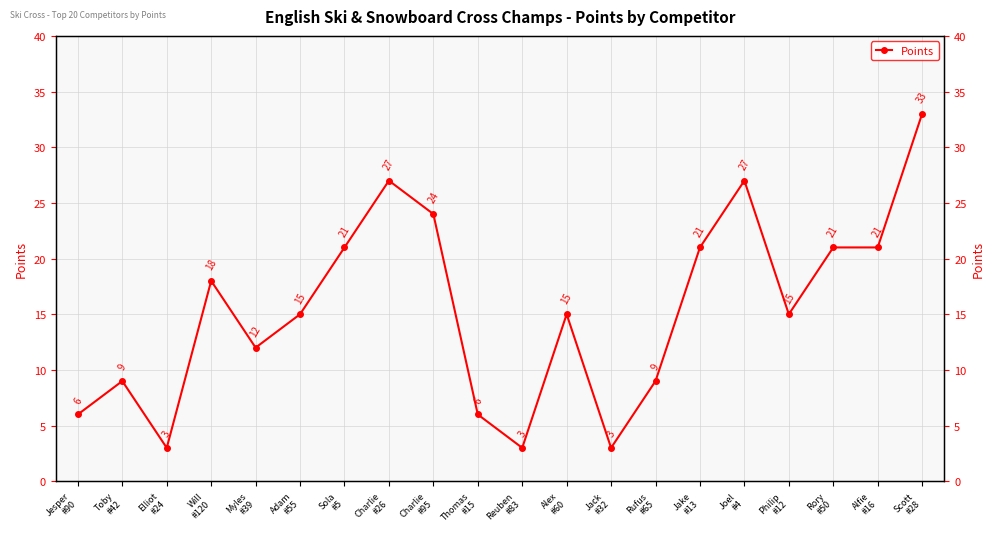

How many values are between 9 and 21?

11